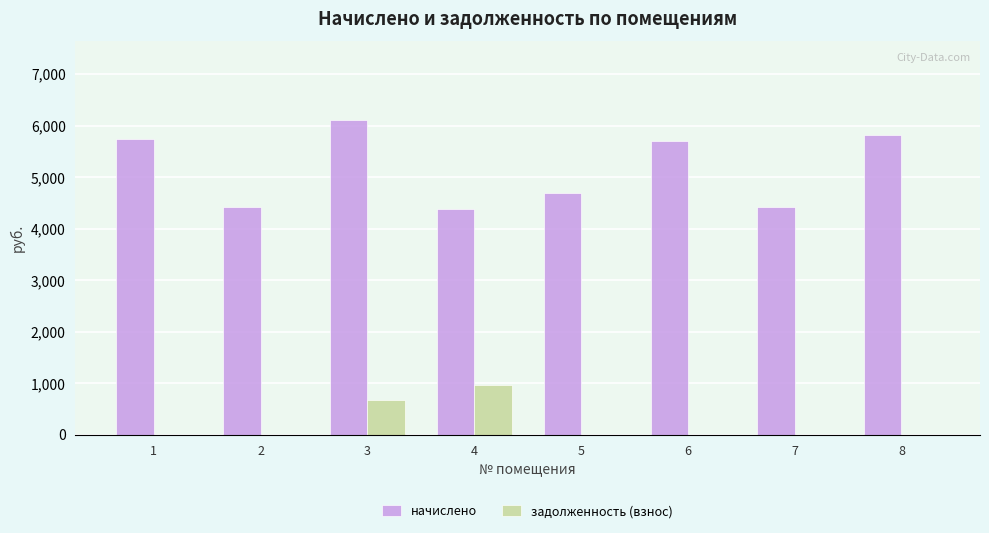

At which category is the sum across all series the highest?

3